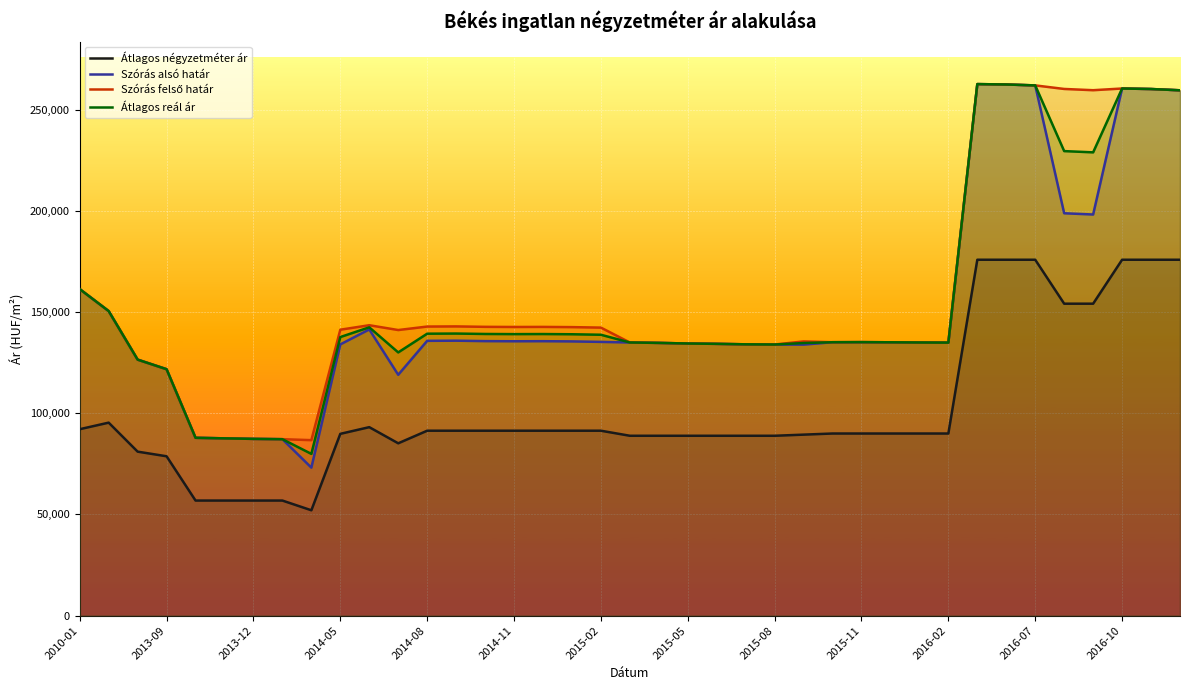

At which category is the sum across all series the highest?

31